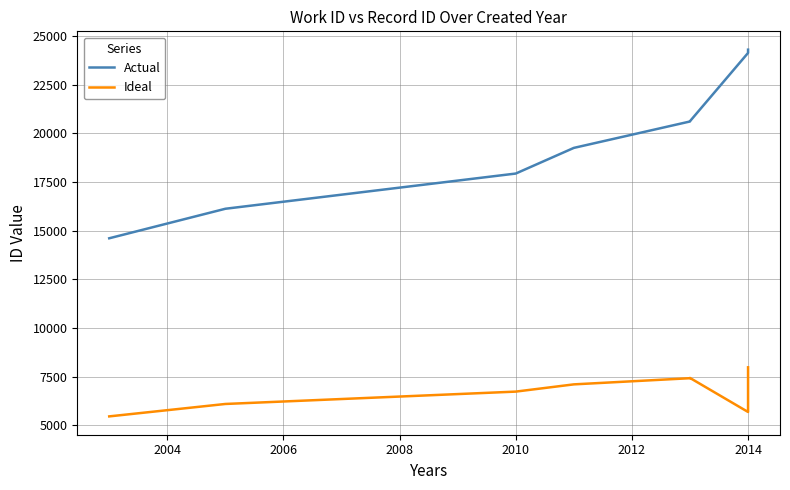

Reading right to left, list all the values displayed in this chart.

Actual: 24305	24138	20630	20615	19258	17940	16131	14614
Ideal: 7984	5690	7438	7425	7108	6736	6101	5463